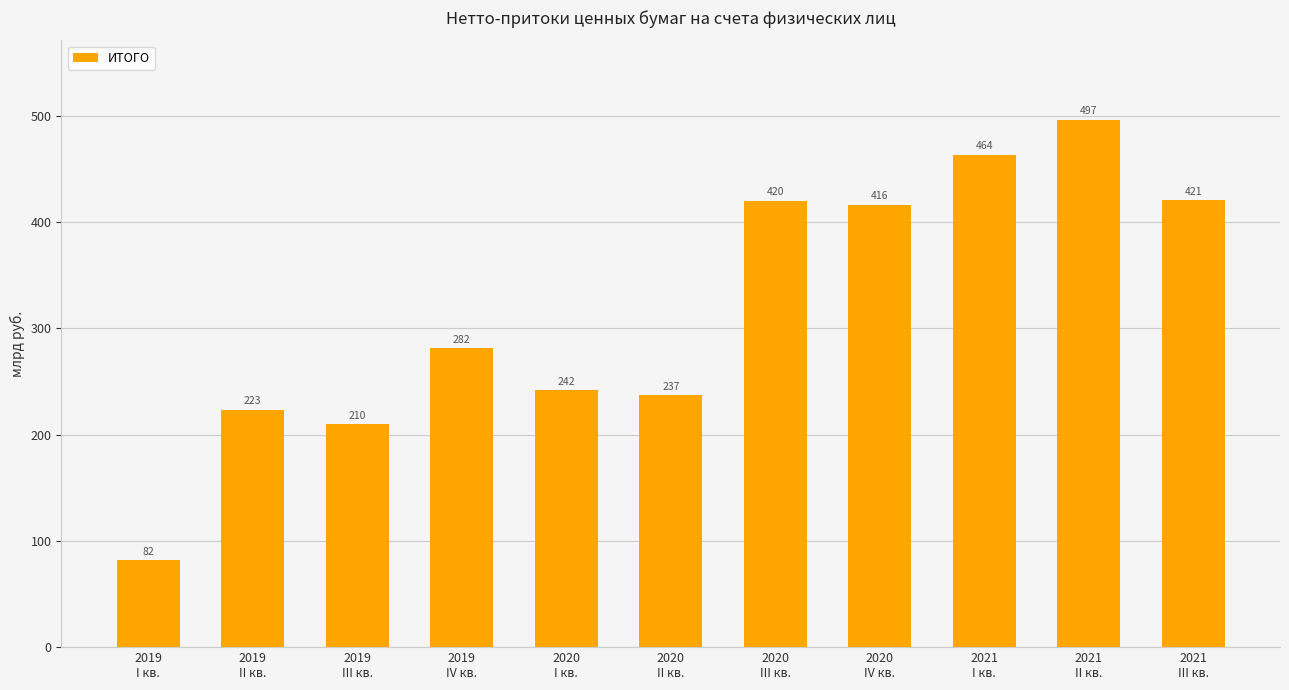

What is the smallest value displayed?

82.0